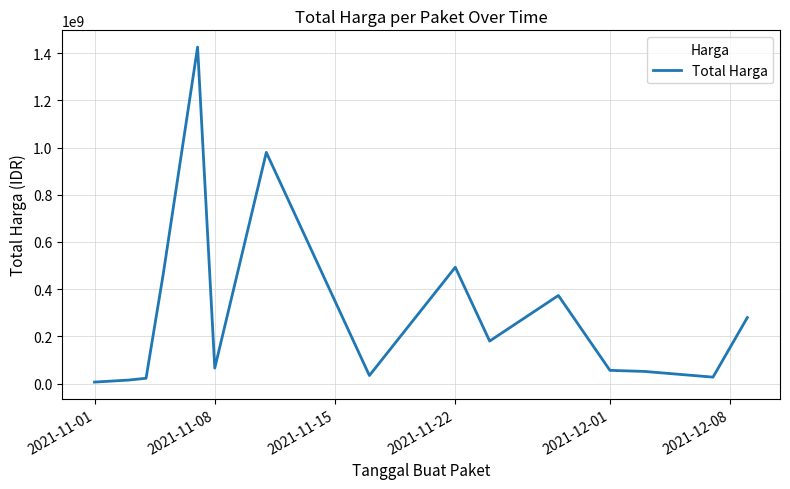

What is the difference between the maximum and minimum values?

1419474150.0